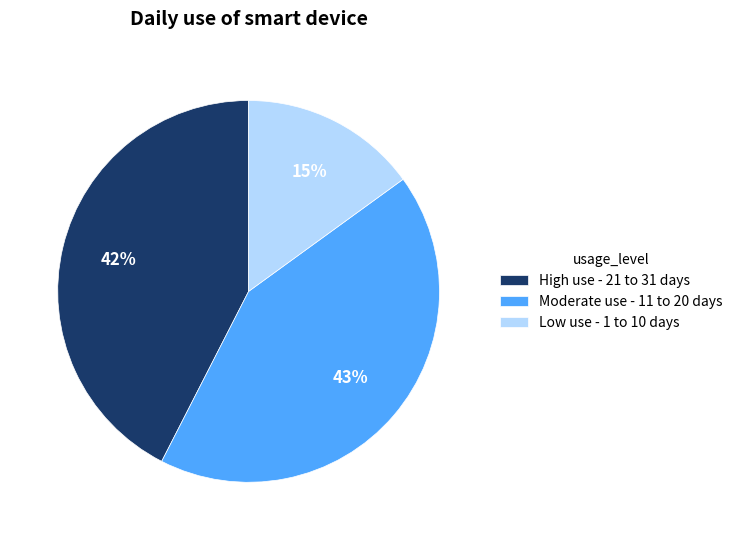

Is there any slice that represents more than half of the pie?

No